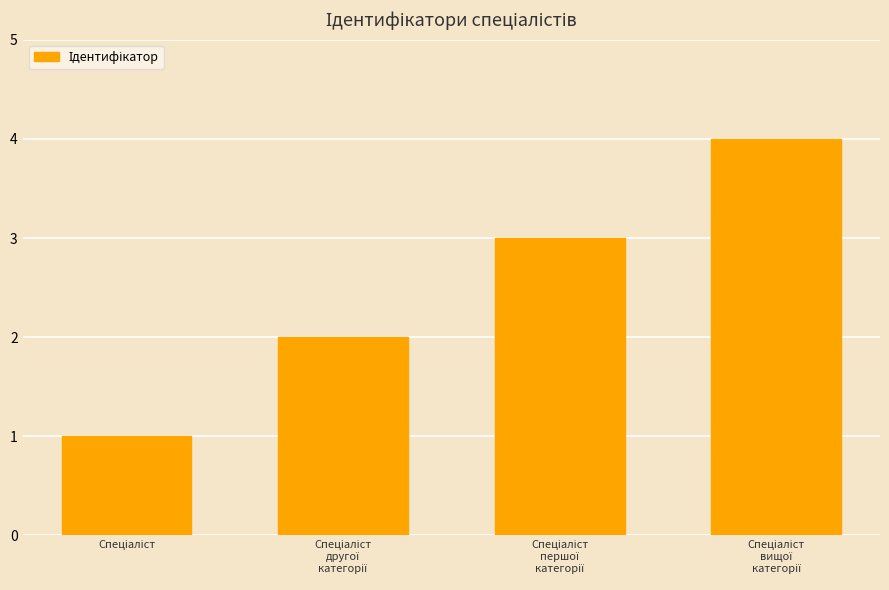

Reading right to left, extract all data points from this chart.

4	3	2	1